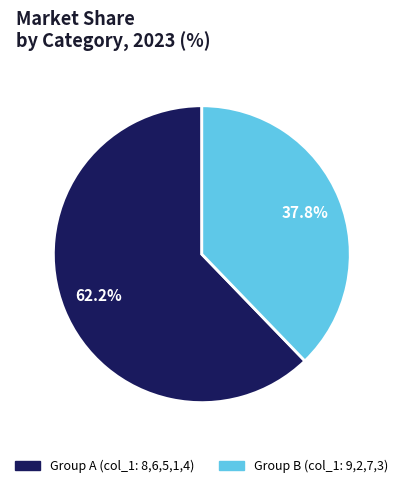

Is there a majority slice in this chart?

Yes